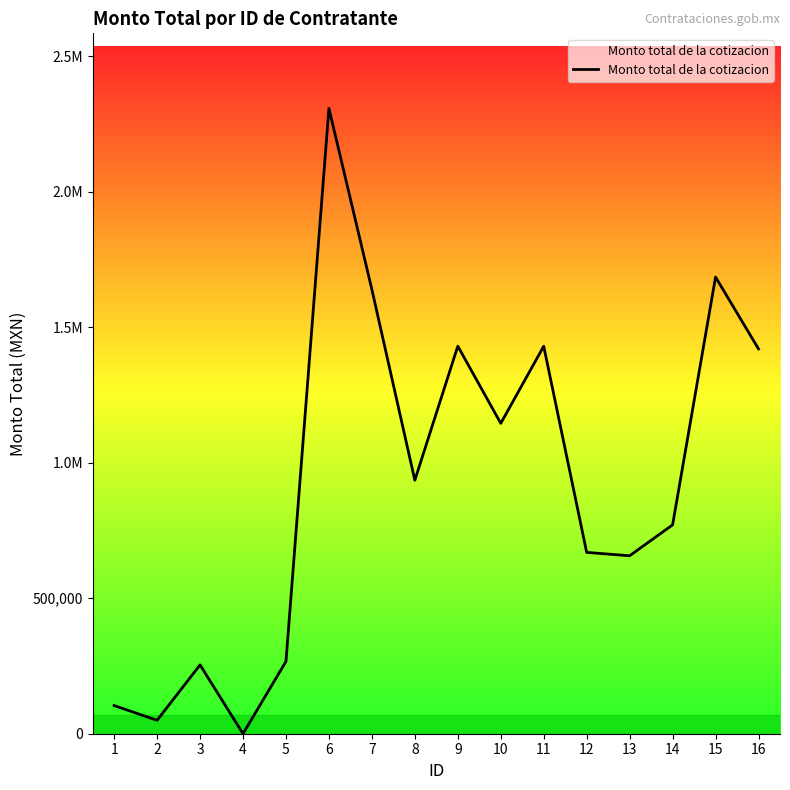

List the labels in order of value, smallest first.

4, 2, 1, 3, 5, 13, 12, 14, 8, 10, 16, 11, 9, 7, 15, 6